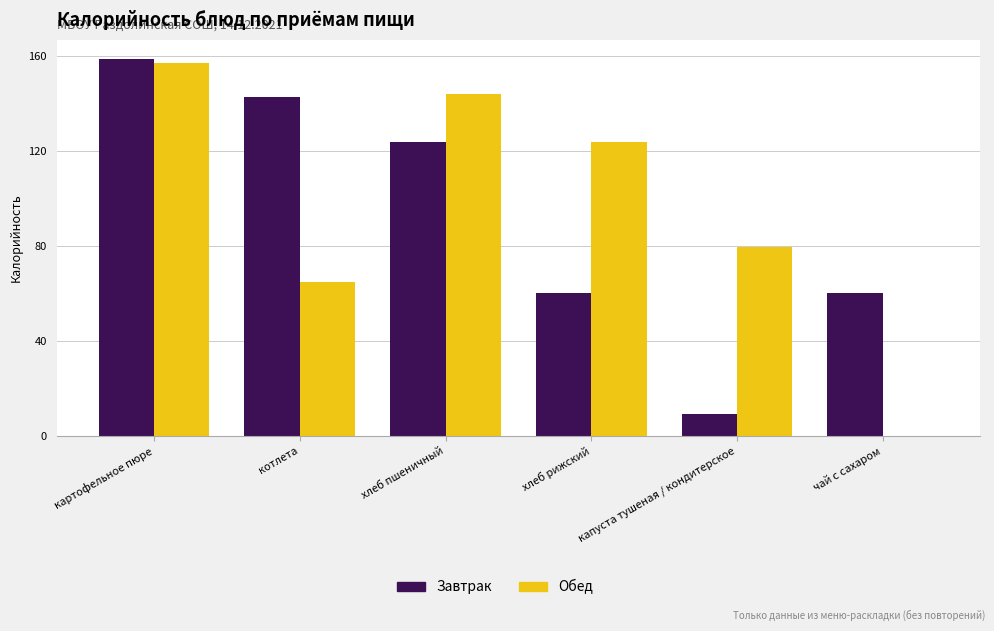

Which series has the largest total across all categories?

Обед